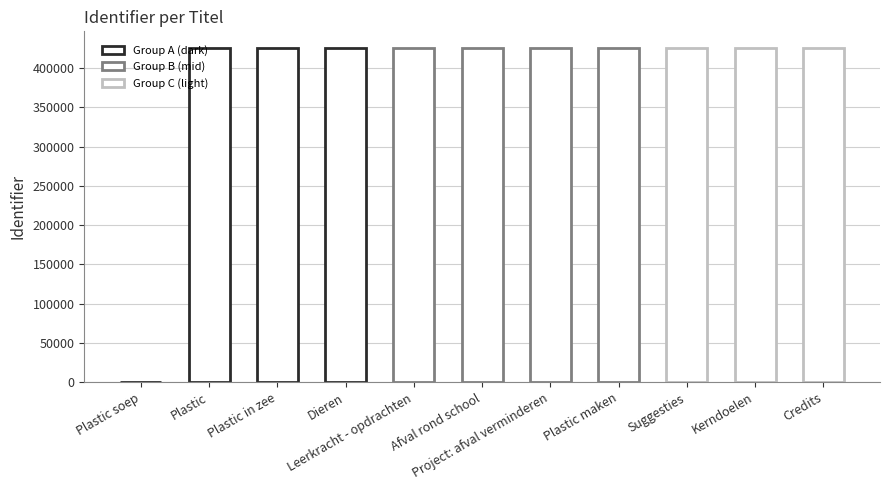

How many categories are shown in the chart?

11